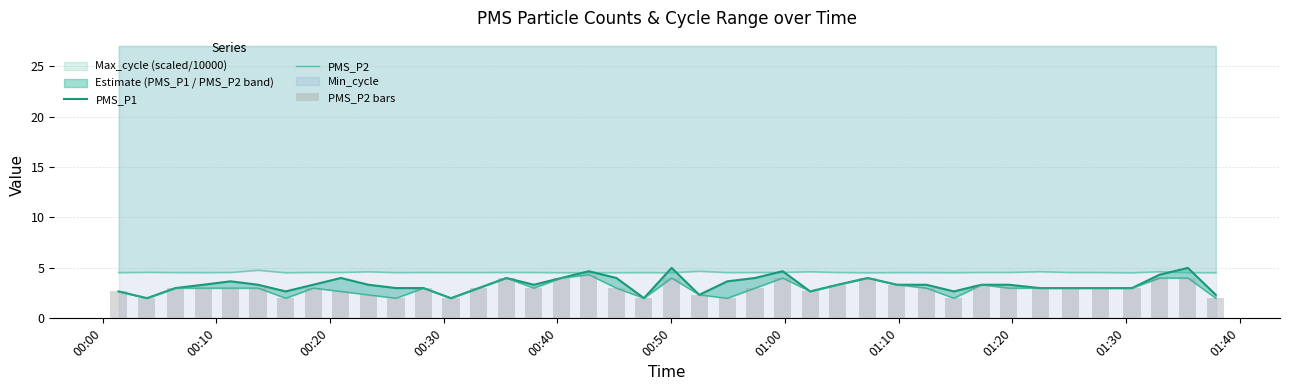

What is the highest value of the Max_cycle (scaled/10000) series?

4.8